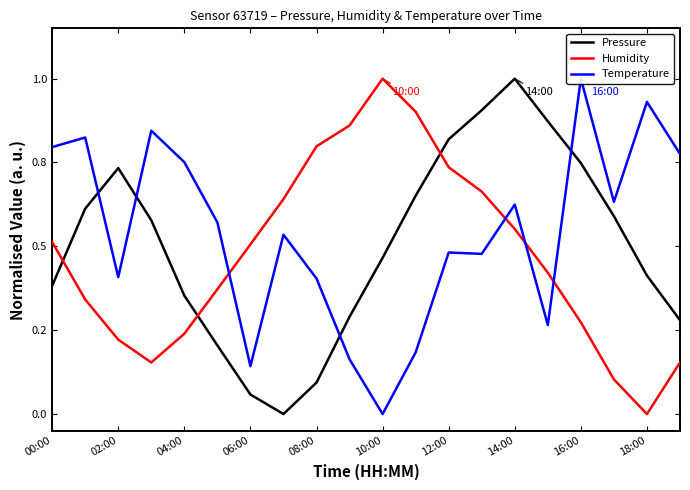

What are all the series names shown in the legend?

Pressure, Humidity, Temperature